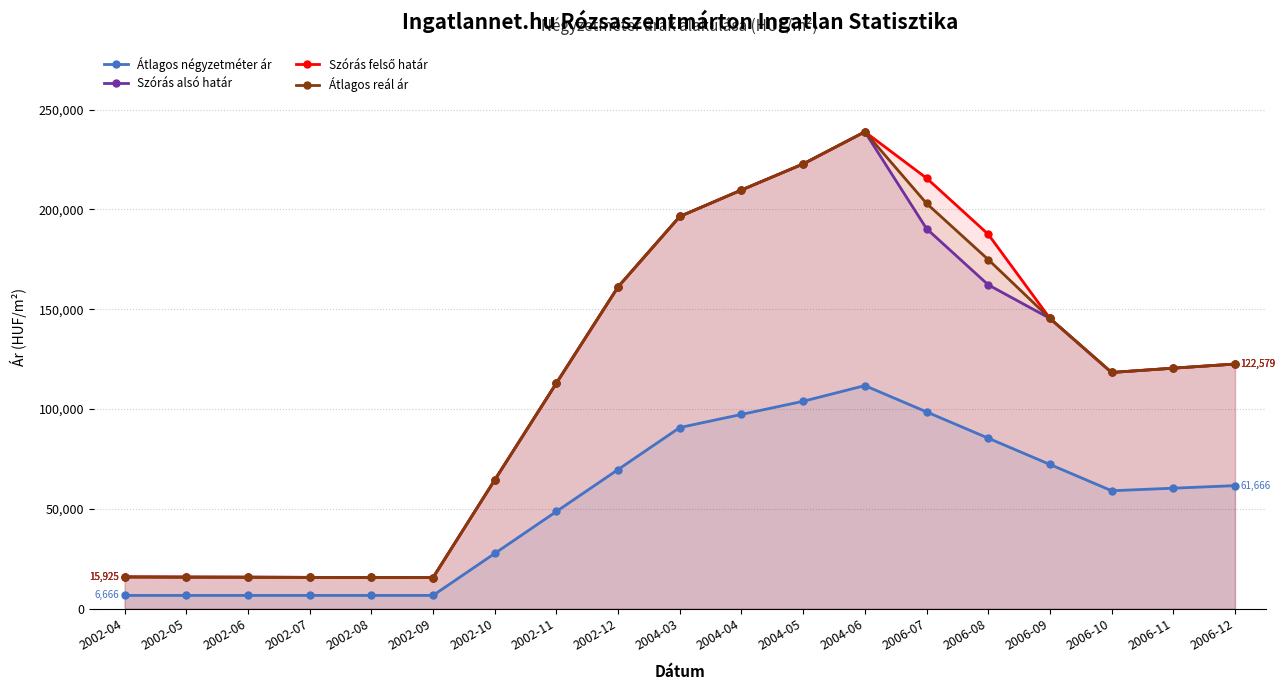

What is the sum of all Átlagos reál ár values?

2186151